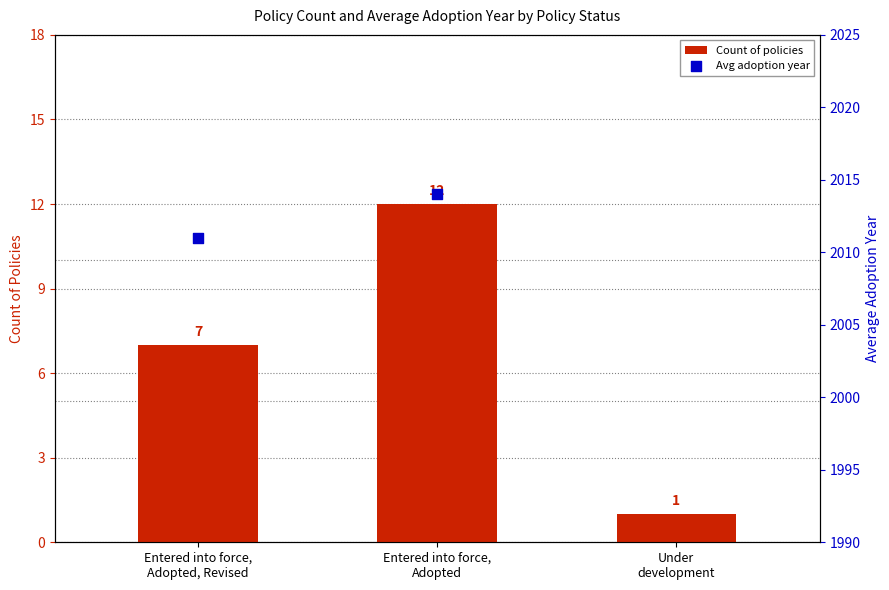

Approximately how many times larger is the value at Entered into force,
Adopted compared to Under
development?

12.0